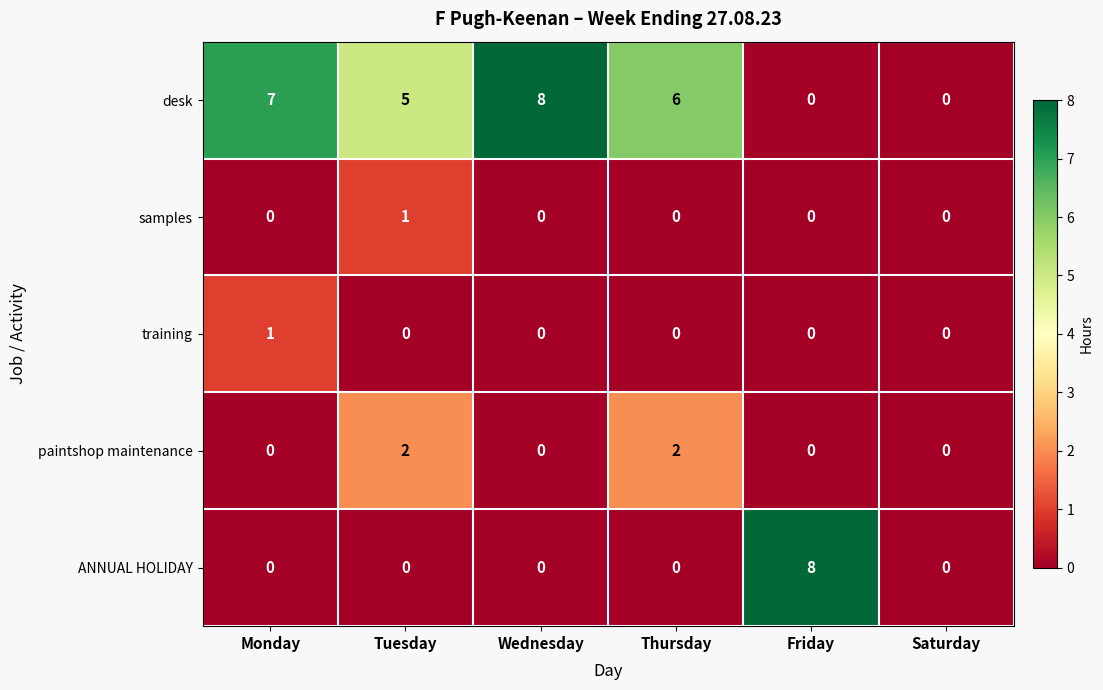

How many data points does each series have?

6